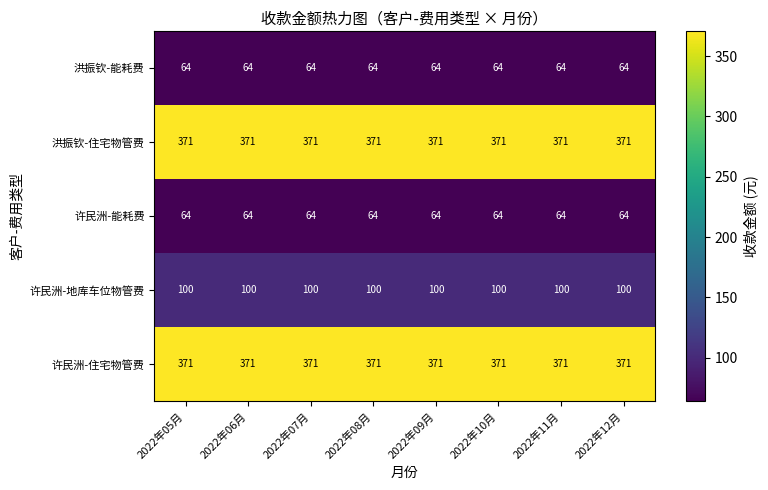

What is the smallest value displayed?

64